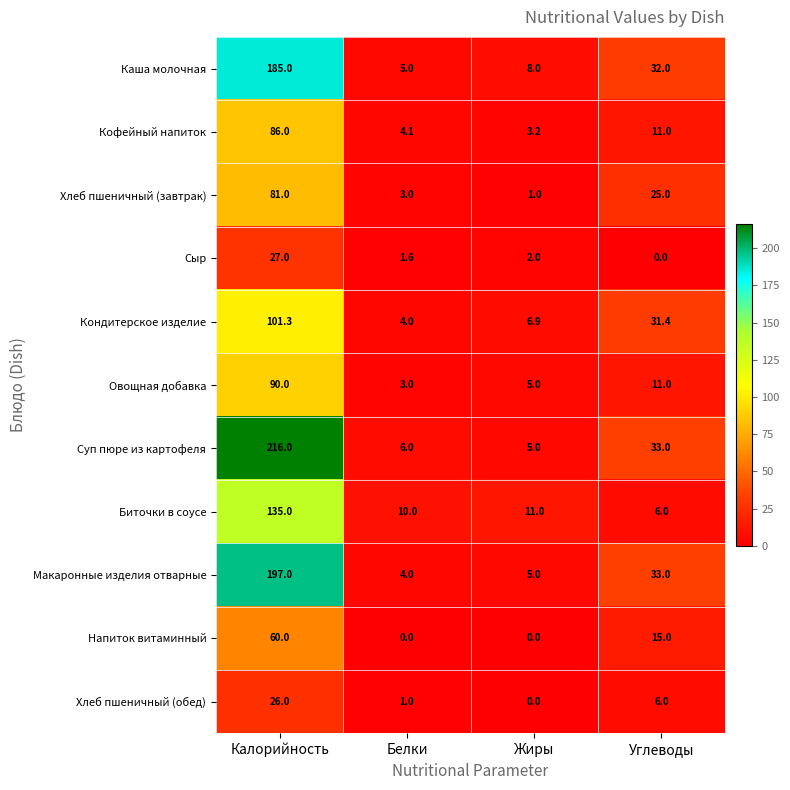

What is the difference between the maximum and second lowest values in the Сыр series?

25.4